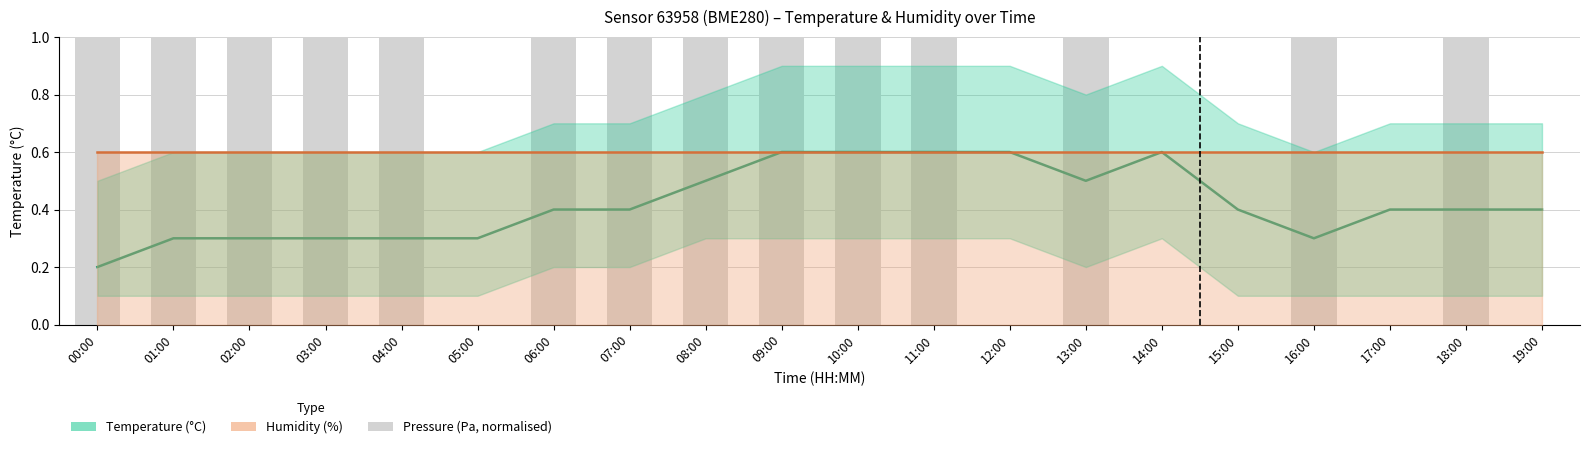

Count the temperature values in the range 0 to 1.

20